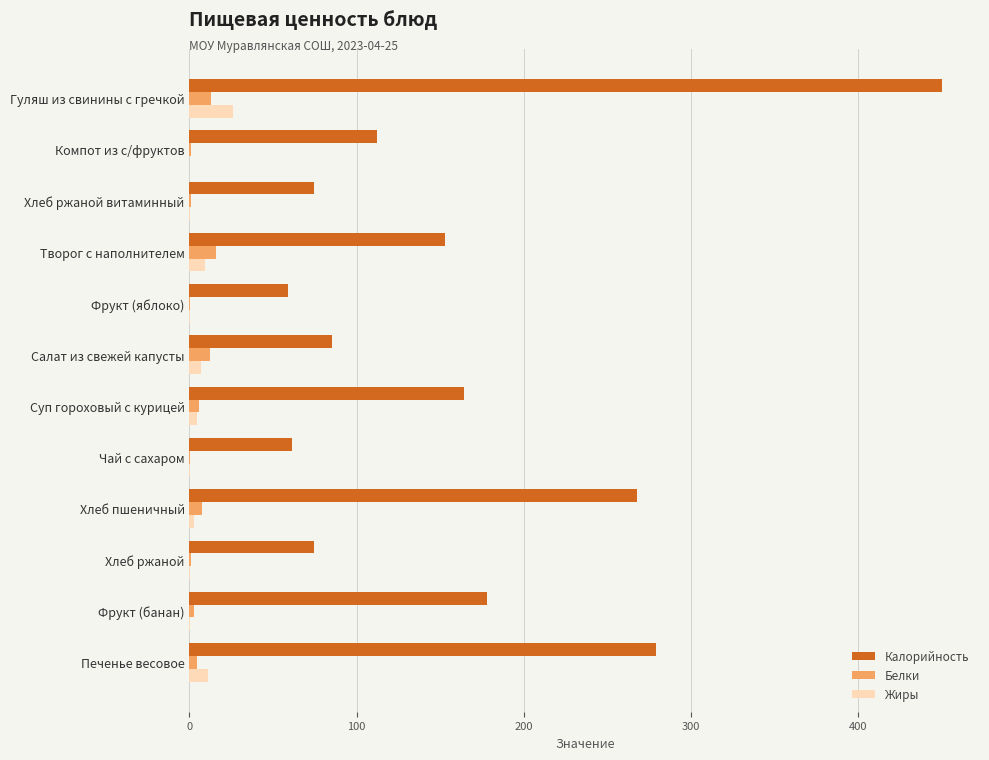

Which series changed the most between Салат из свежей капусты and Фрукт (банан)?

Калорийность